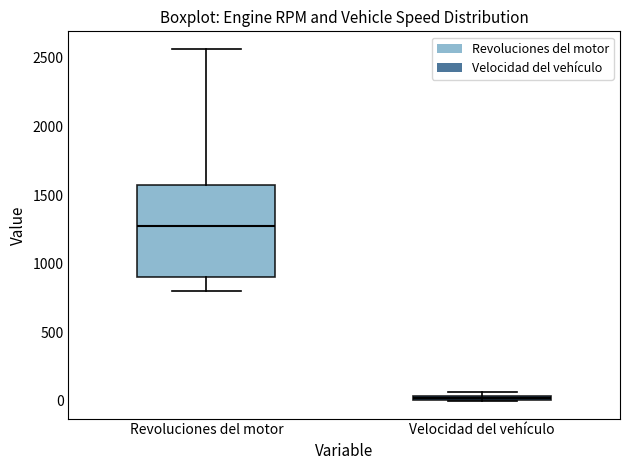

Which box's median line is the lowest?

Velocidad del vehículo